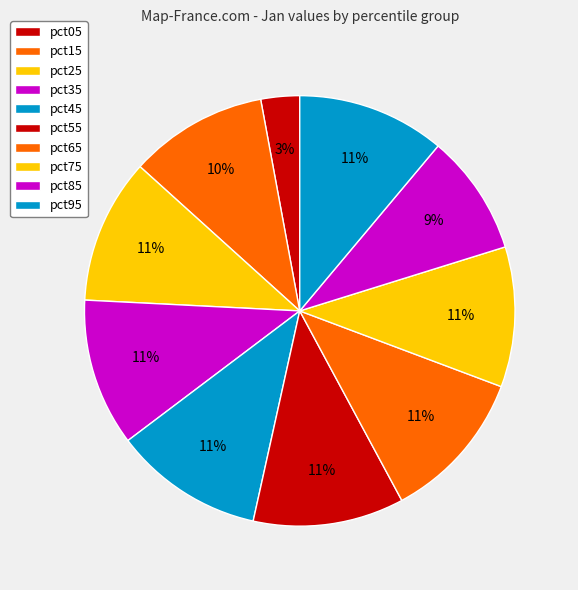

What portion of the pie excludes pct15?

89.6%